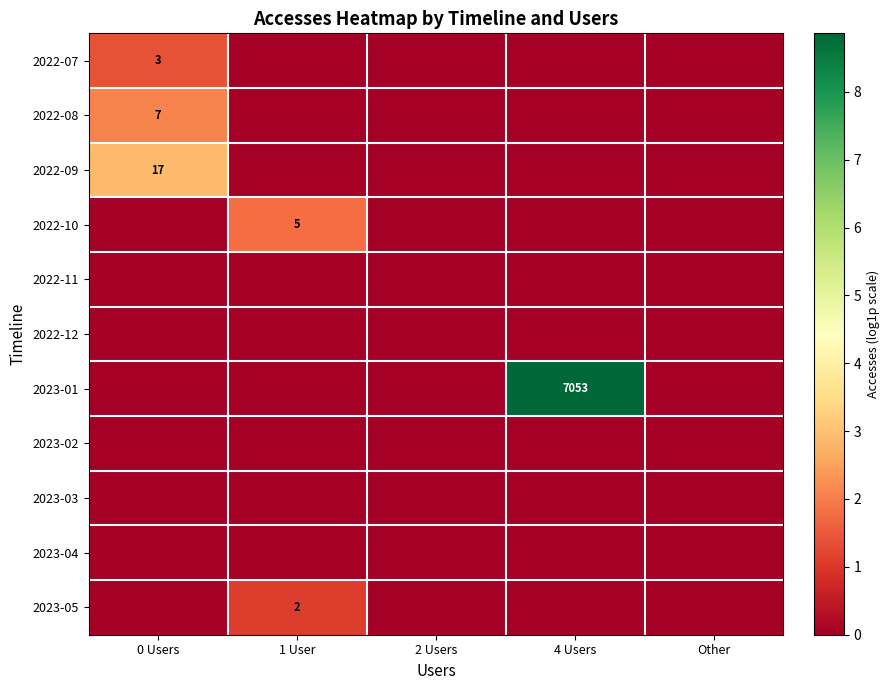

How many distinct data groups are displayed?

11